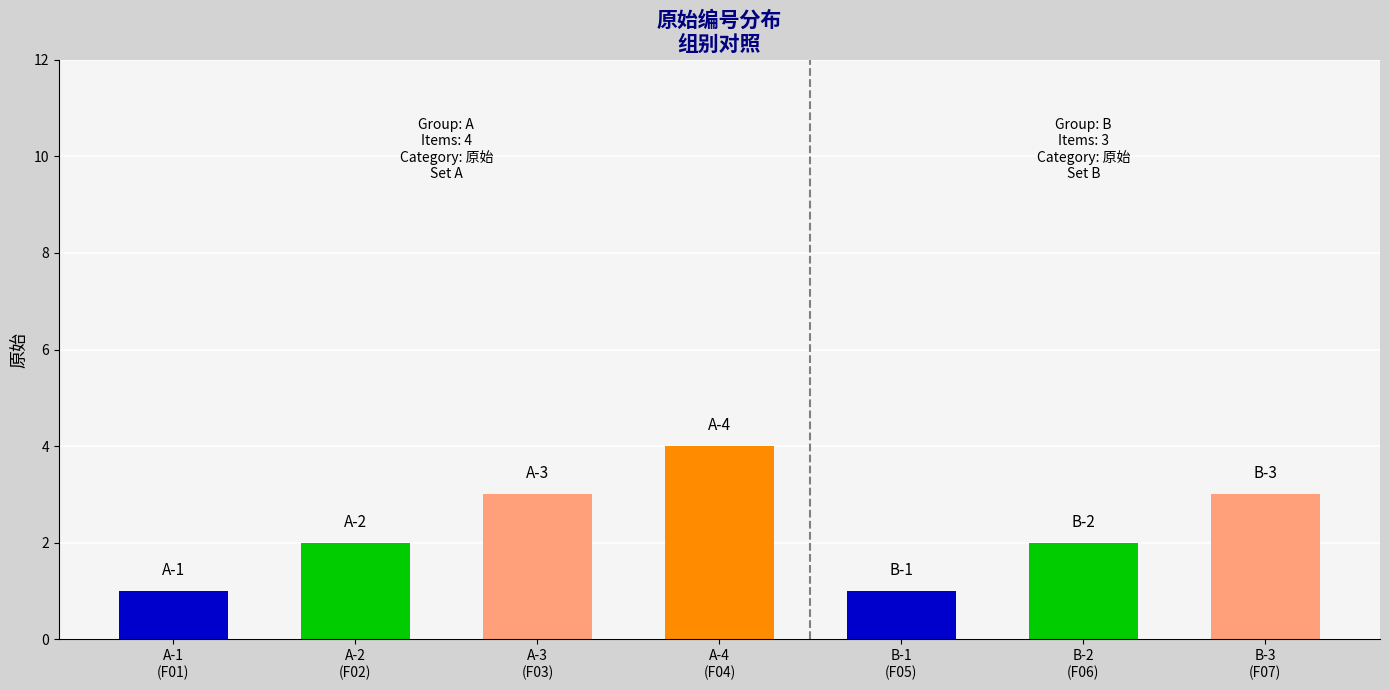

What value does the data have at B-1
(F05)?

1